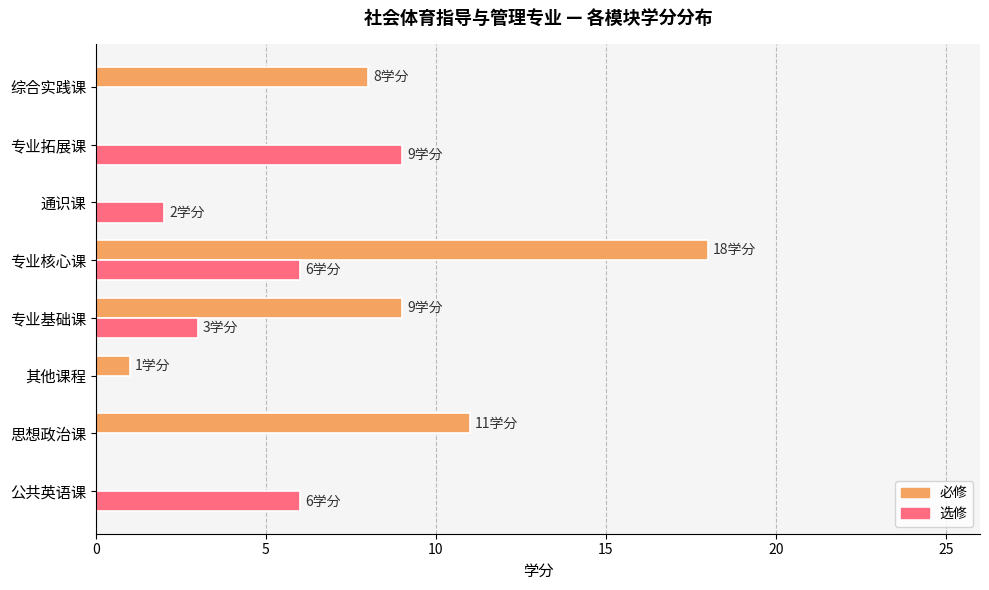

Which category has the highest value in the 选修 series?

专业拓展课